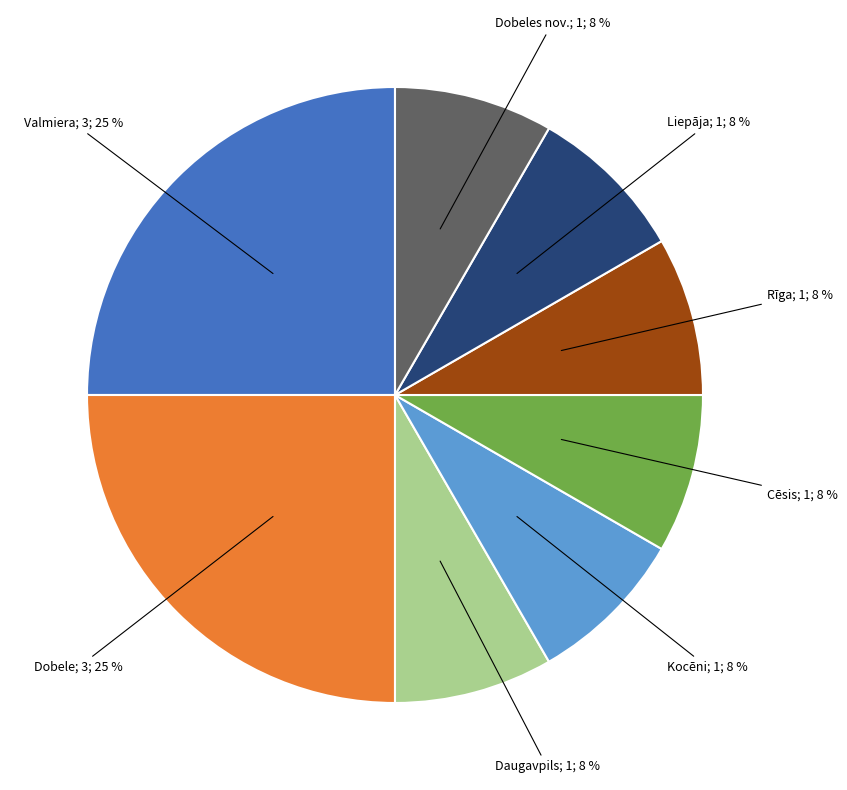

To the nearest percent, what is the difference between the largest and smallest slice percentages?

17%